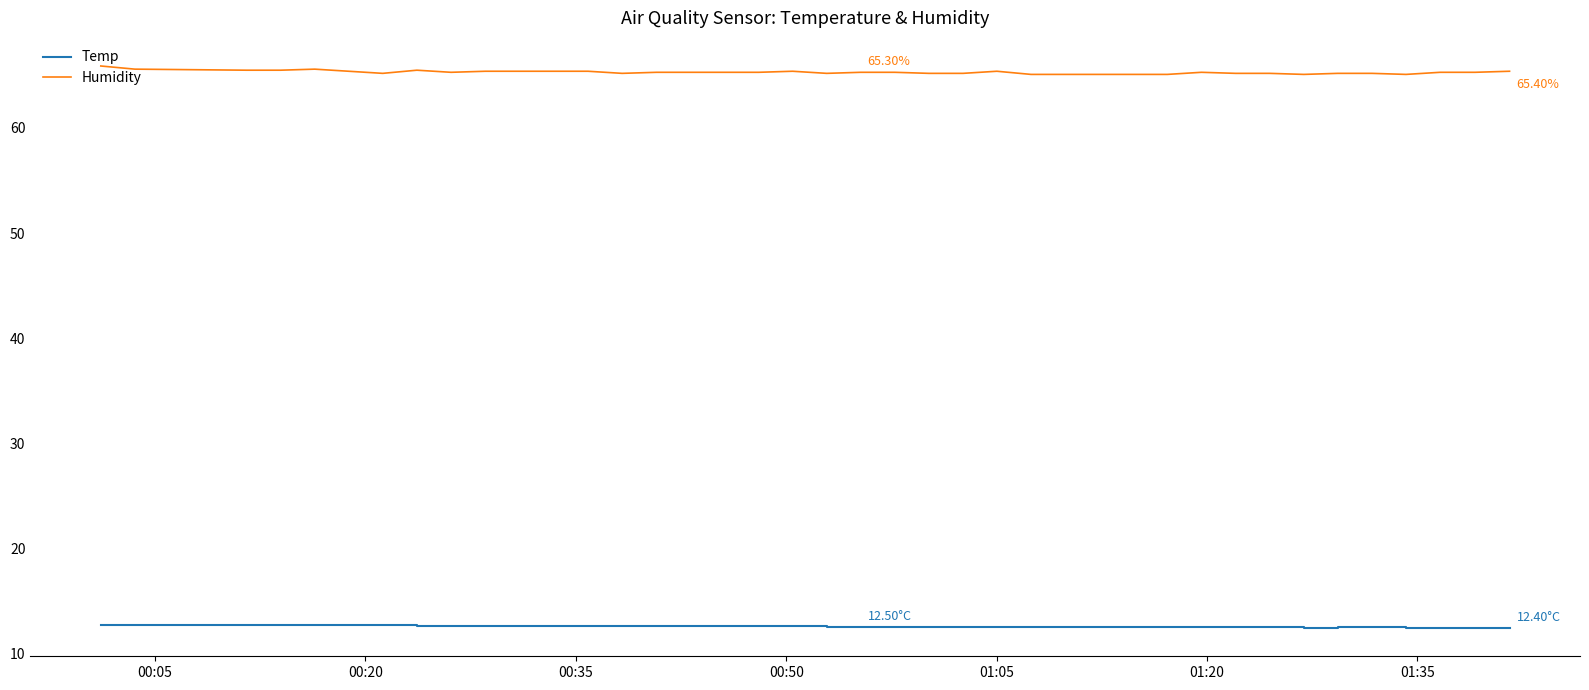

Does the chart have visible grid lines?

No